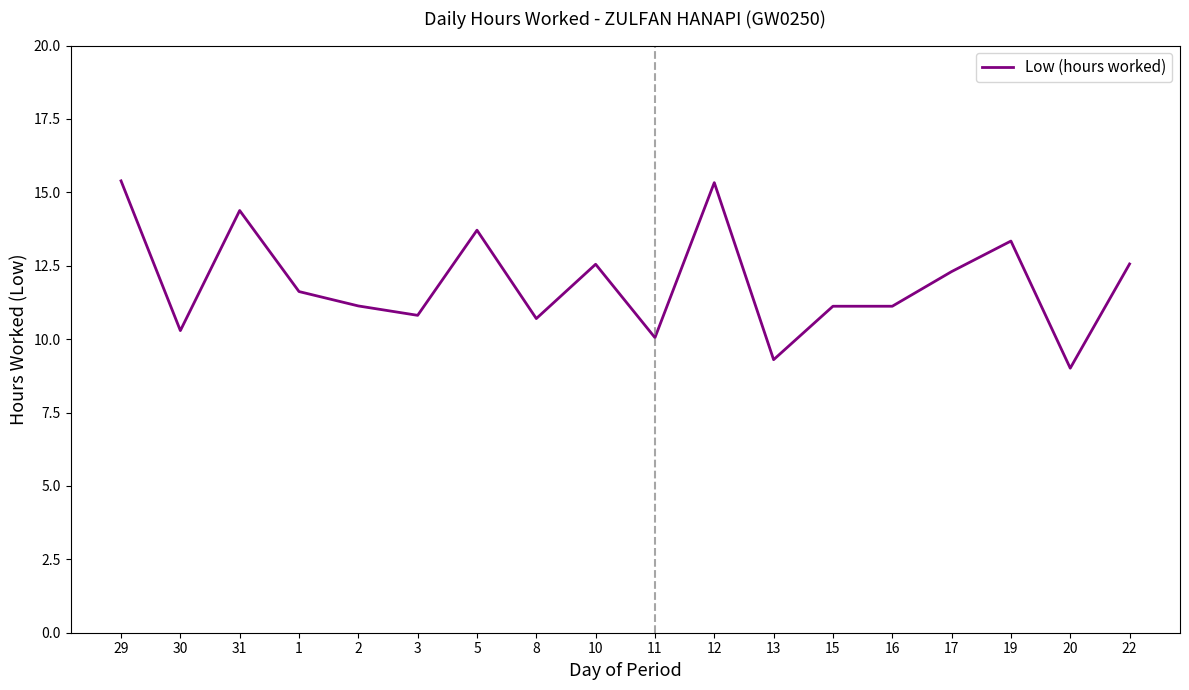

The value at 8 is 2.1. True or false?

False